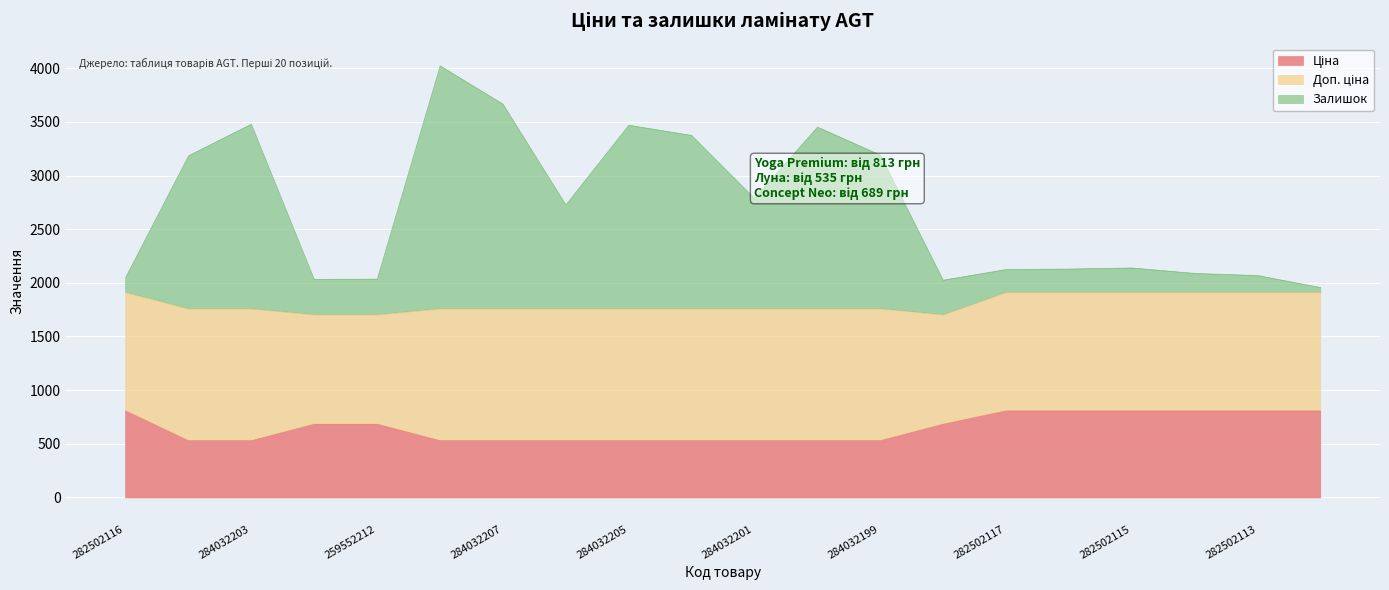

What is the label of the 8th point from the left?

284032206